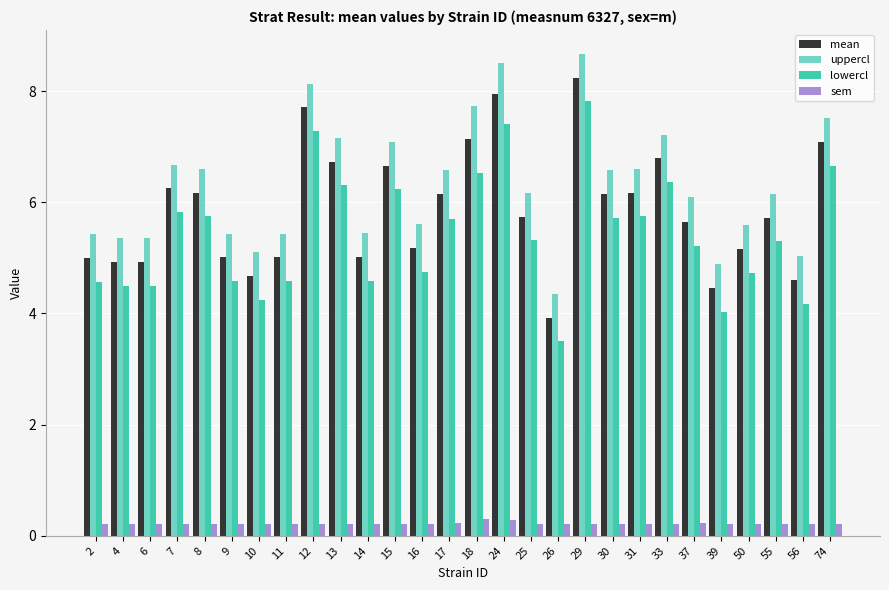

What is the value of the lowercl bar at the 14th from the left?

5.7